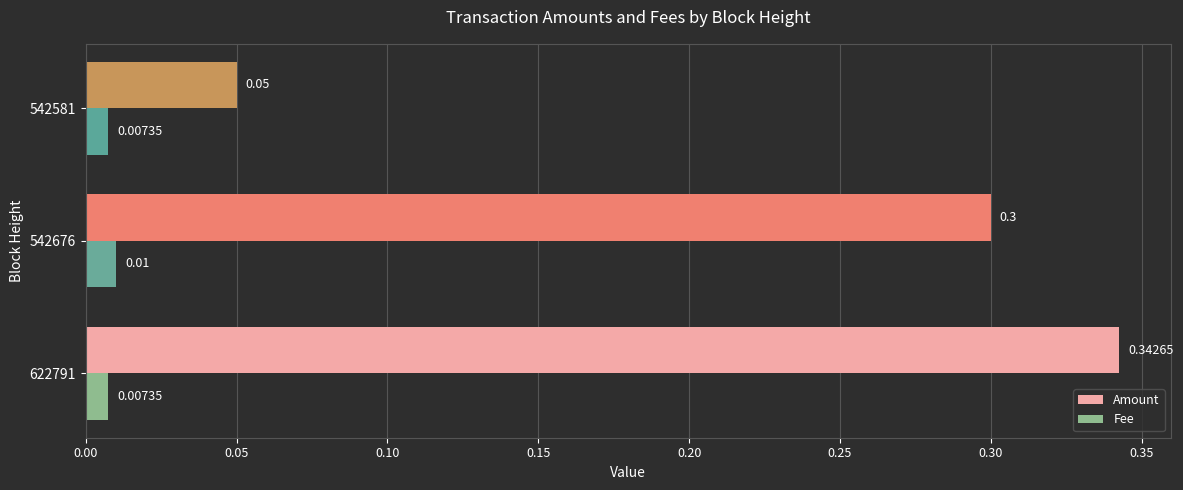

Between 622791 and 542676, which series saw the biggest shift?

Amount